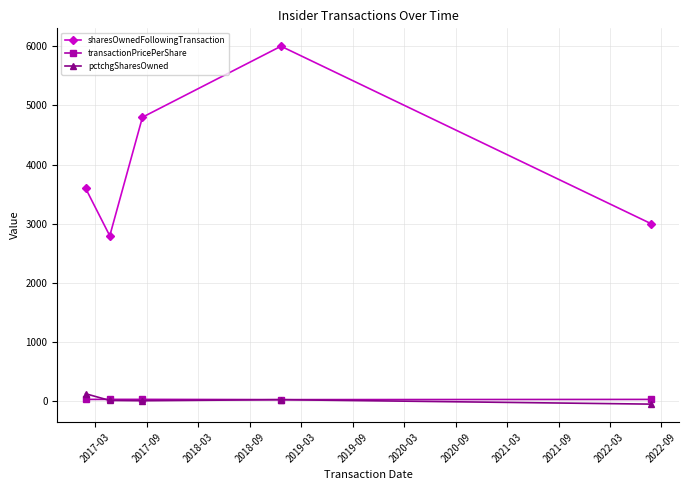

True or false: sharesOwnedFollowingTransaction and transactionPricePerShare cross at least once.

False